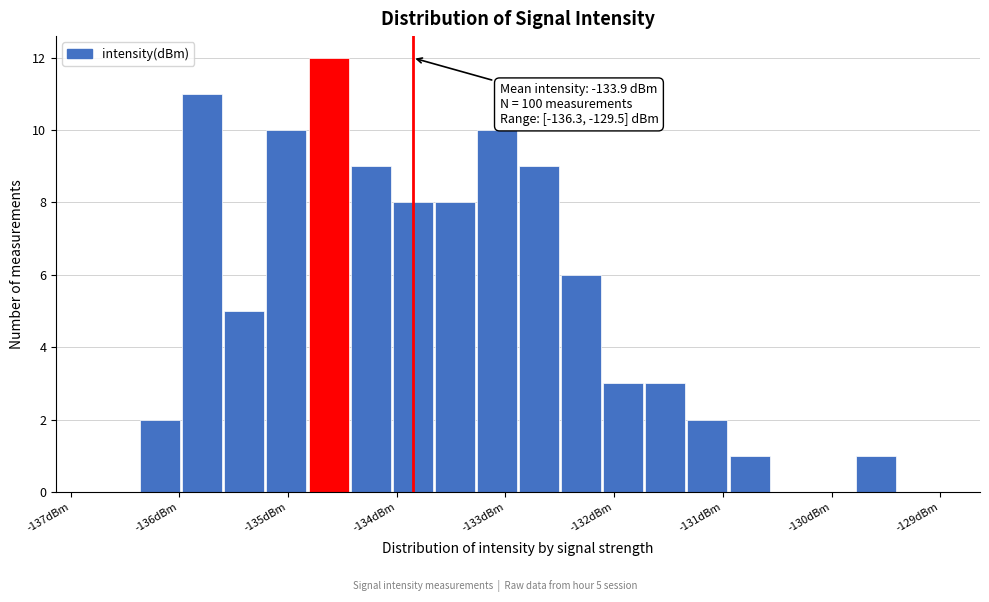

Read against the x-axis, roughly where is the centre of the tallest bar?

-134.6